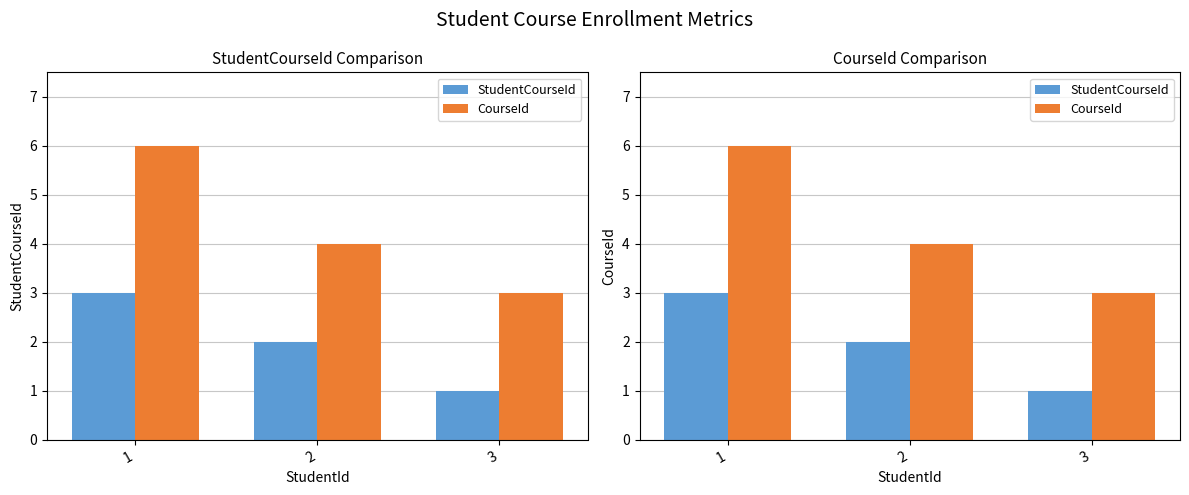

Where is CourseId nearest to the value 4?

2